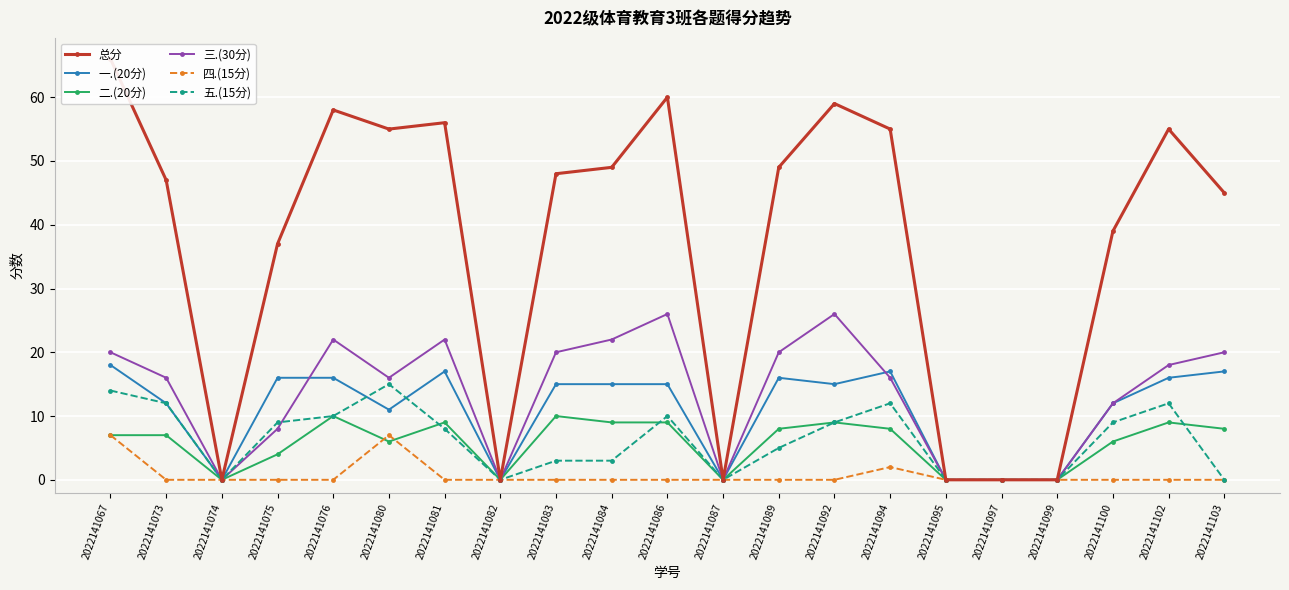

True or false: 一.(20分) and 总分 intersect in this chart.

False